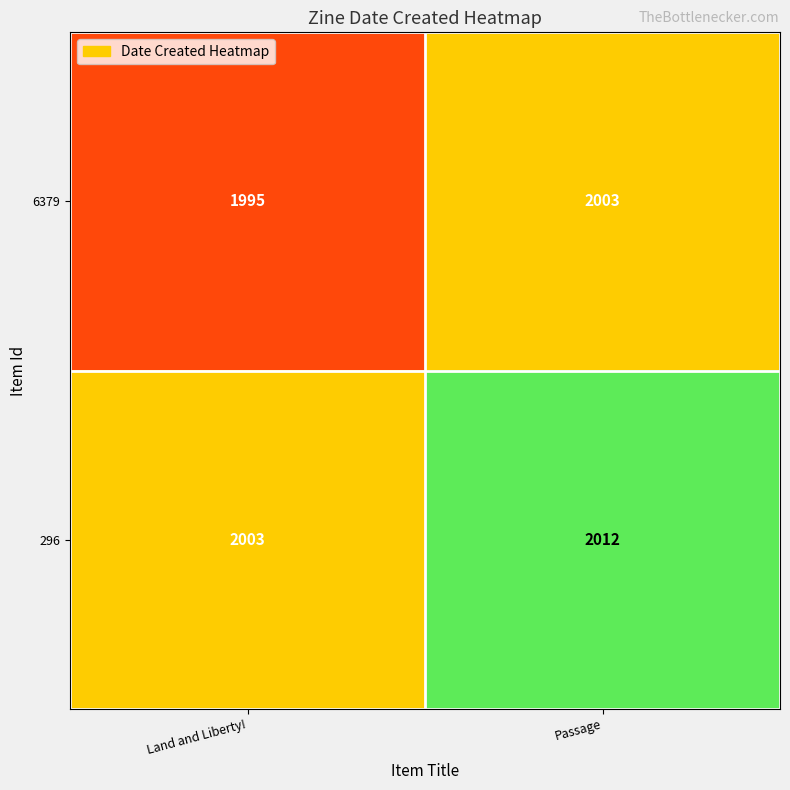

What is the minimum value shown in the chart?

1995